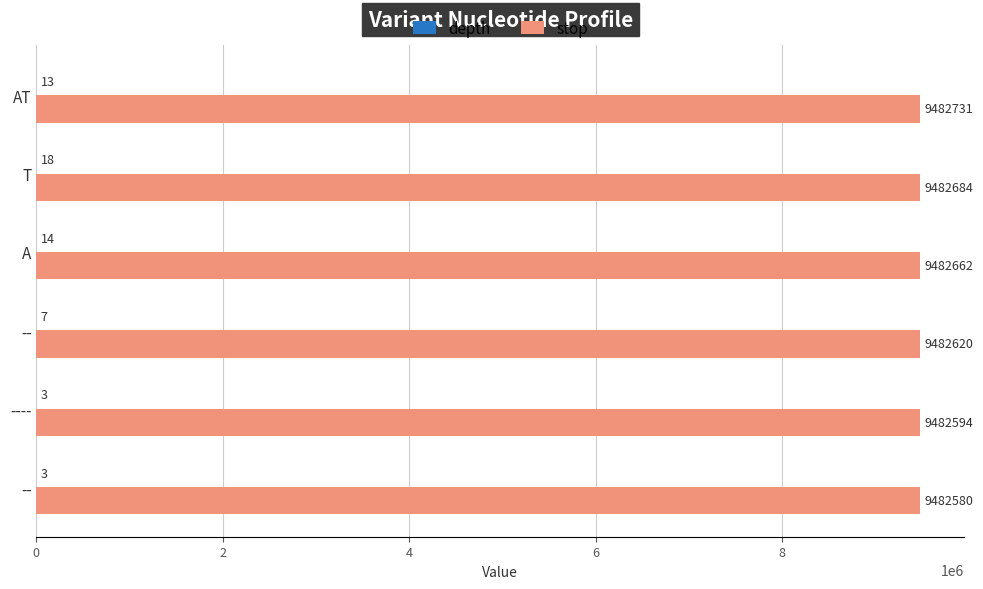

How many distinct data groups are displayed?

2